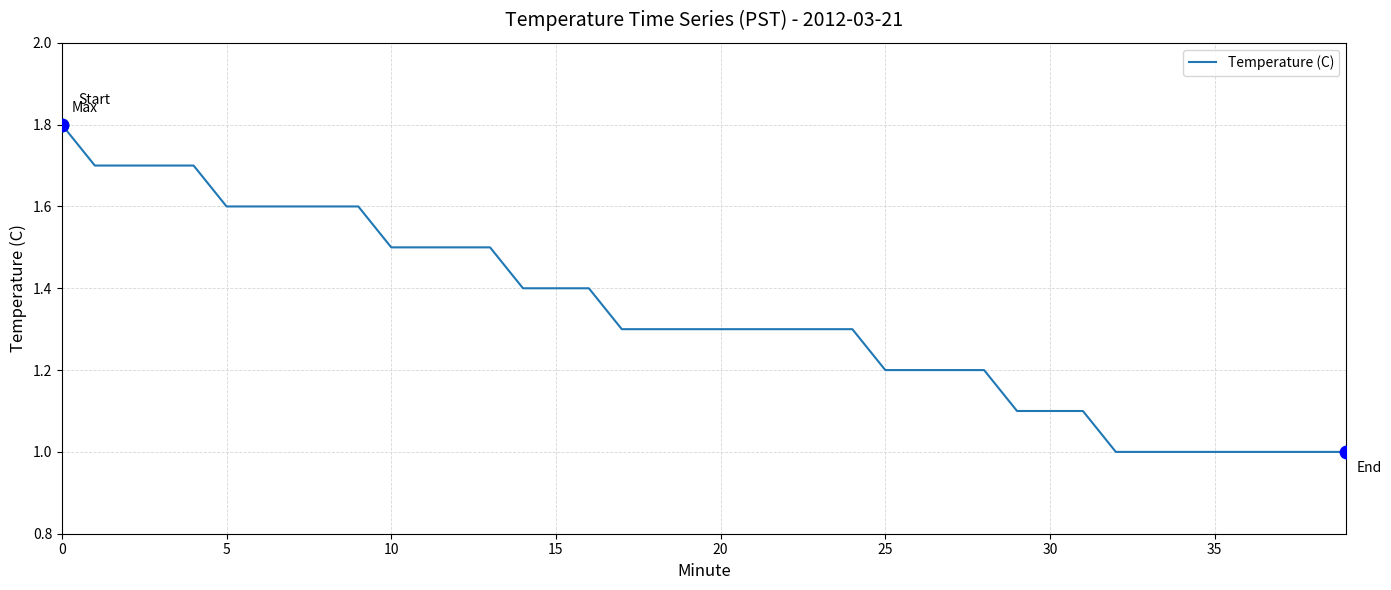

What is the difference between the maximum and minimum values?

0.8